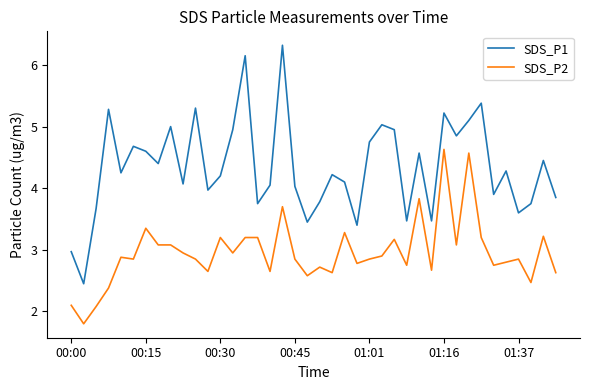

Which series has the largest total across all categories?

SDS_P1